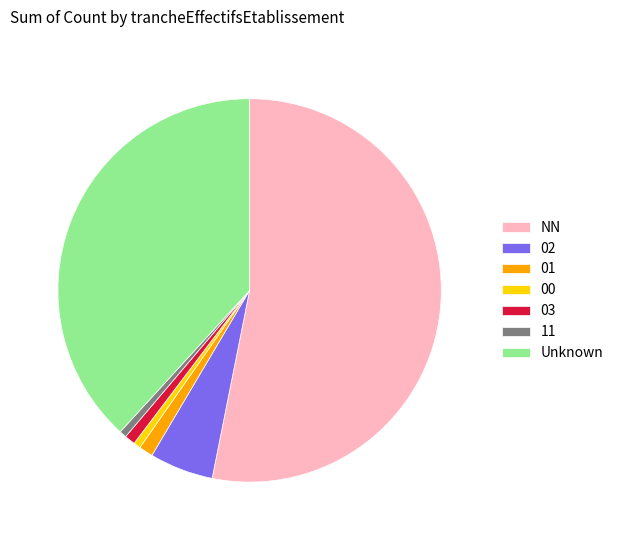

Do 00 and NN together represent more than half of the pie?

Yes